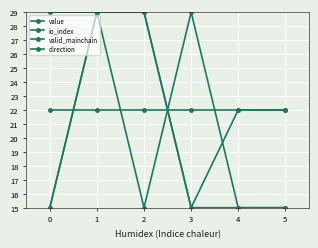

Which label corresponds to the largest value in the chart?

1